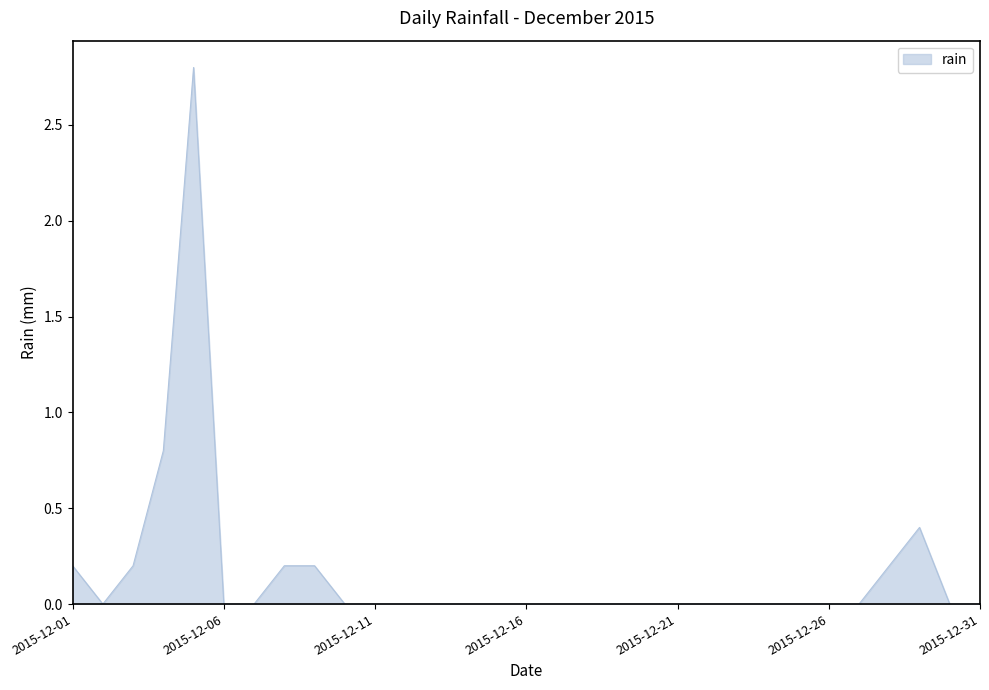

How many lines are shown in the chart?

1